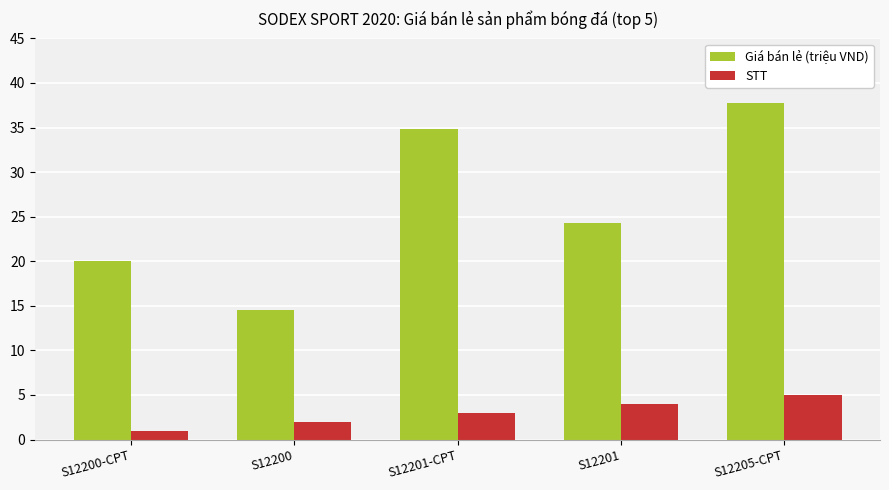

At which label does STT reach its peak?

S12205-CPT